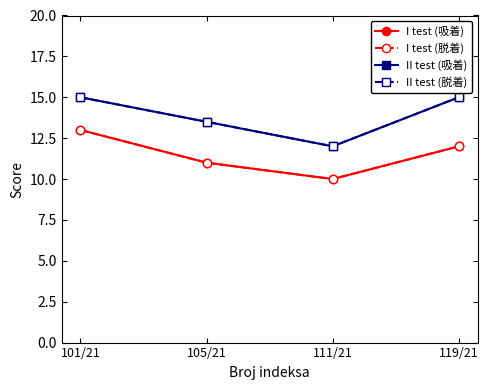

Does the chart have visible grid lines?

No